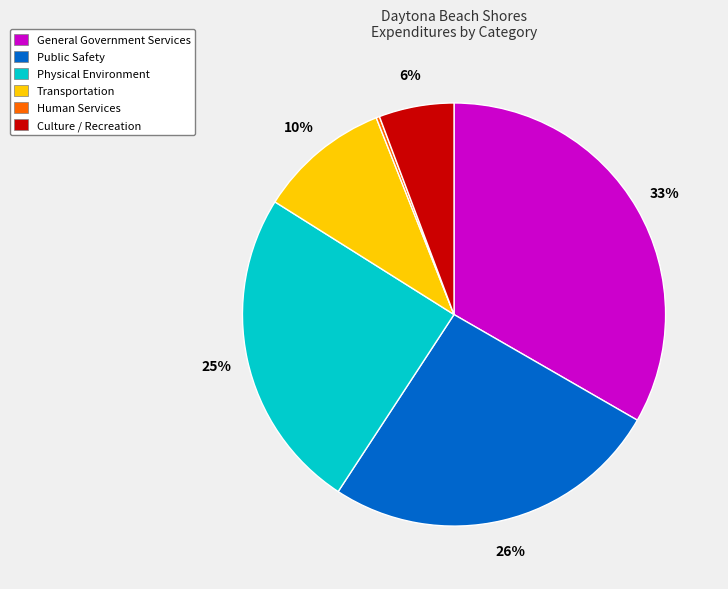

Which has a higher value, Physical Environment or General Government Services?

General Government Services